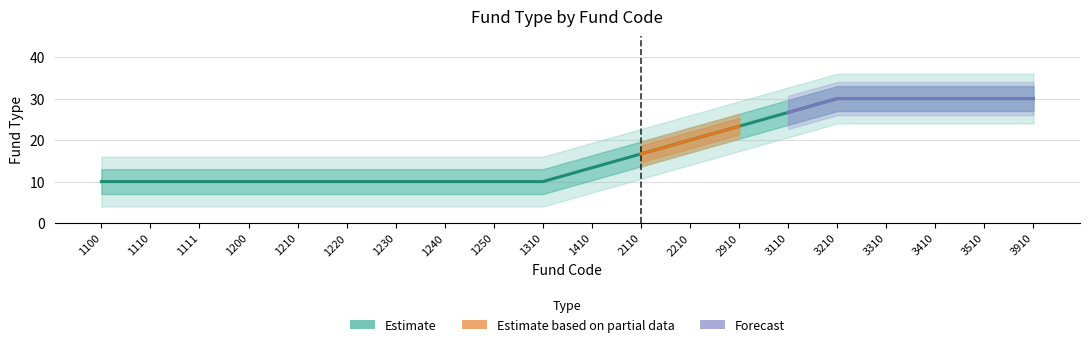

True or false: there are more than 2 points higher than both neighbors.

False